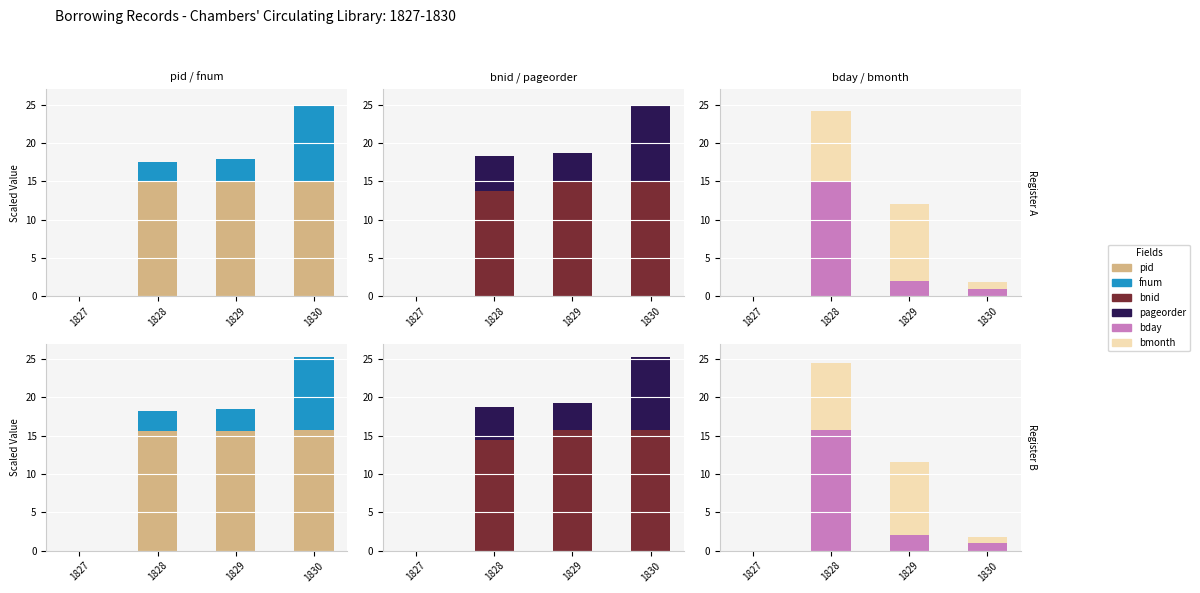

The value of bnid at 1827 is -7.9. True or false?

False